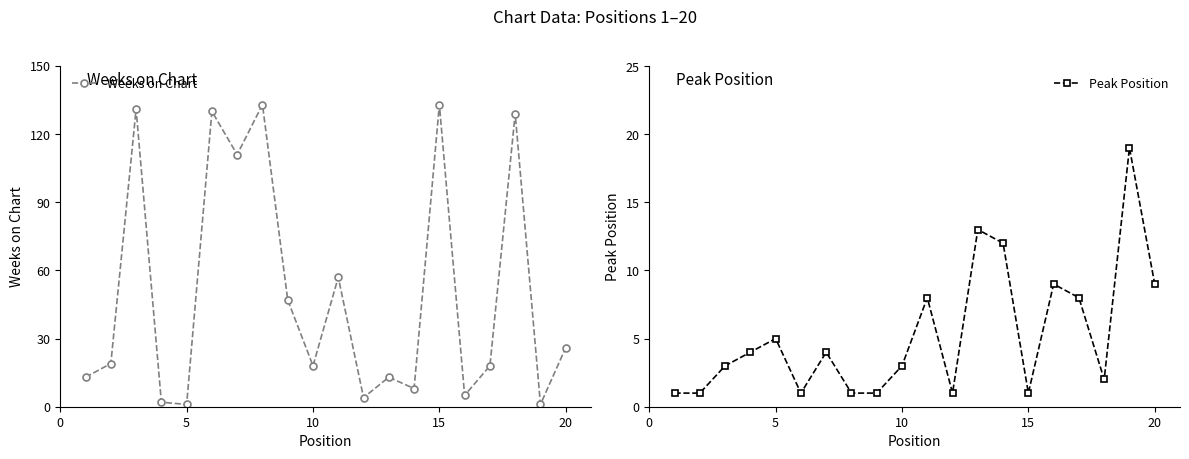

True or false: Weeks on Chart has more than 1 points higher than both neighbors.

True